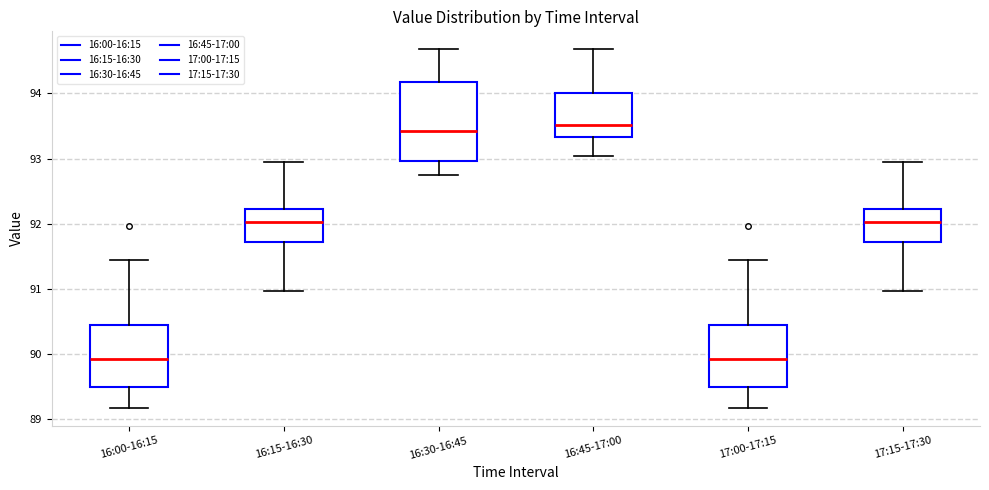

Reading left to right, transcribe this box plot: for each box, give where its median line is, the range the box spans, and where its two whiskers end, as read against the y-axis. The values are not printed on the chart, so give them approximately, as read against the axis.

16:00-16:15: median 89.9, box 89.5 to 90.4, whiskers 89.2 to 91.4
16:15-16:30: median 92.0, box 91.7 to 92.2, whiskers 91.0 to 92.9
16:30-16:45: median 93.4, box 93.0 to 94.2, whiskers 92.8 to 94.7
16:45-17:00: median 93.5, box 93.3 to 94.0, whiskers 93.0 to 94.7
17:00-17:15: median 89.9, box 89.5 to 90.4, whiskers 89.2 to 91.4
17:15-17:30: median 92.0, box 91.7 to 92.2, whiskers 91.0 to 92.9